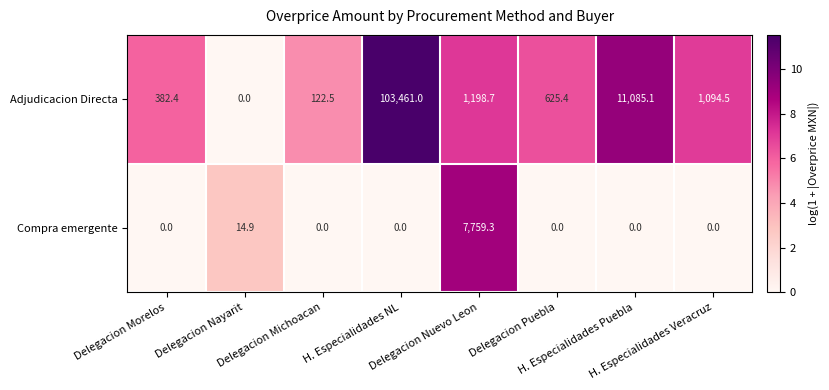

What is the highest value of the Adjudicacion Directa series?

103461.0